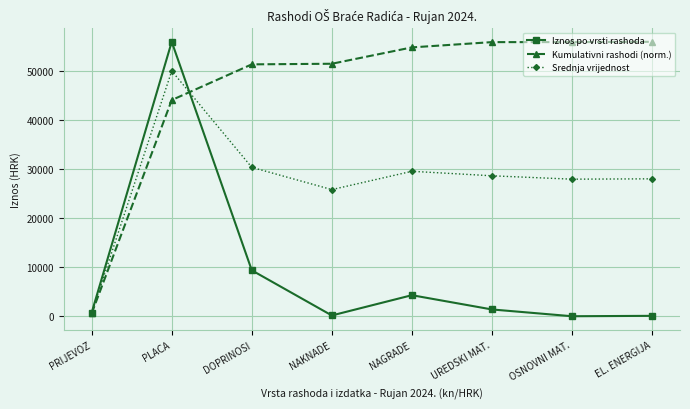

At EL. ENERGIJA, list the series in order from smallest to largest.

Iznos po vrsti rashoda, Srednja vrijednost, Kumulativni rashodi (norm.)